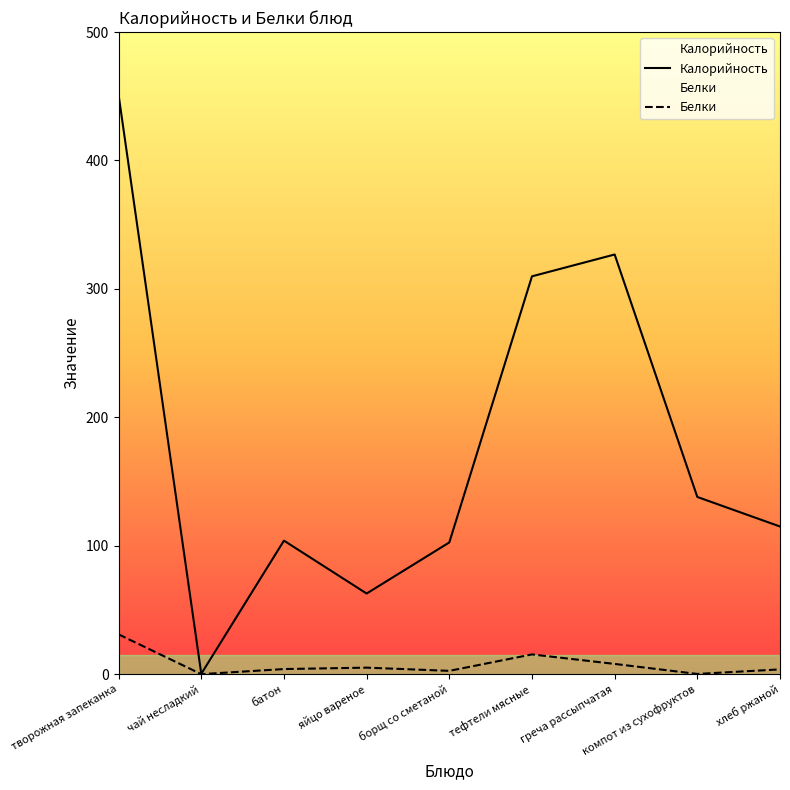

Read the Калорийность value at греча рассыпчатая.

326.8